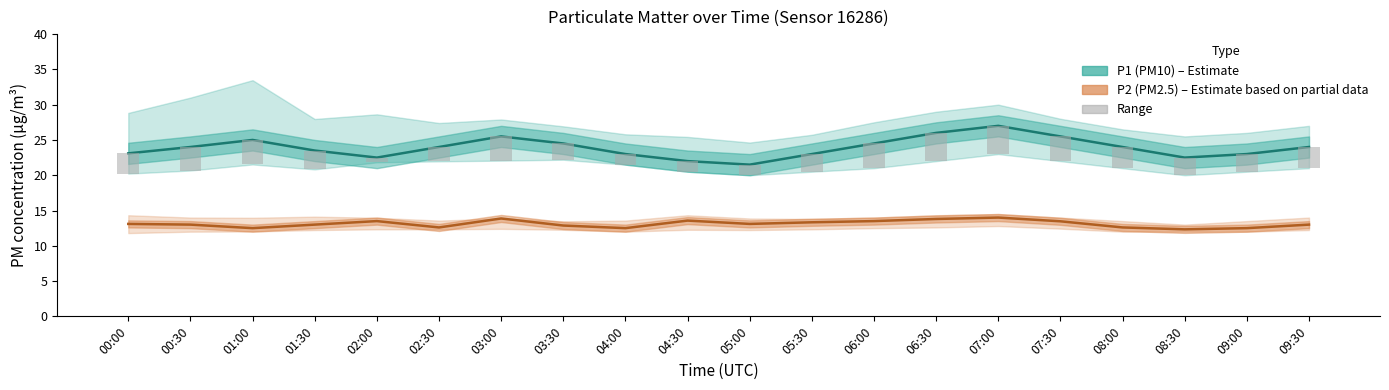

What position from the left is 06:00?

13